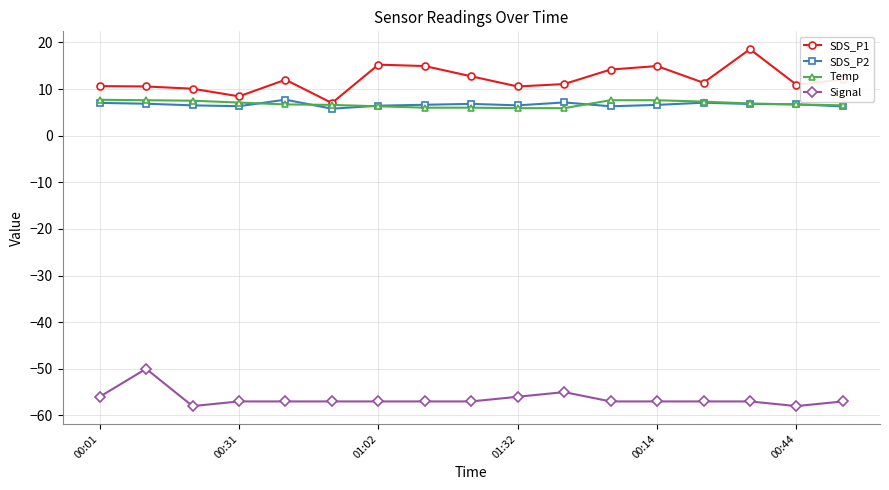

What is the value of the SDS_P2 point at the 1st from the left?

7.0